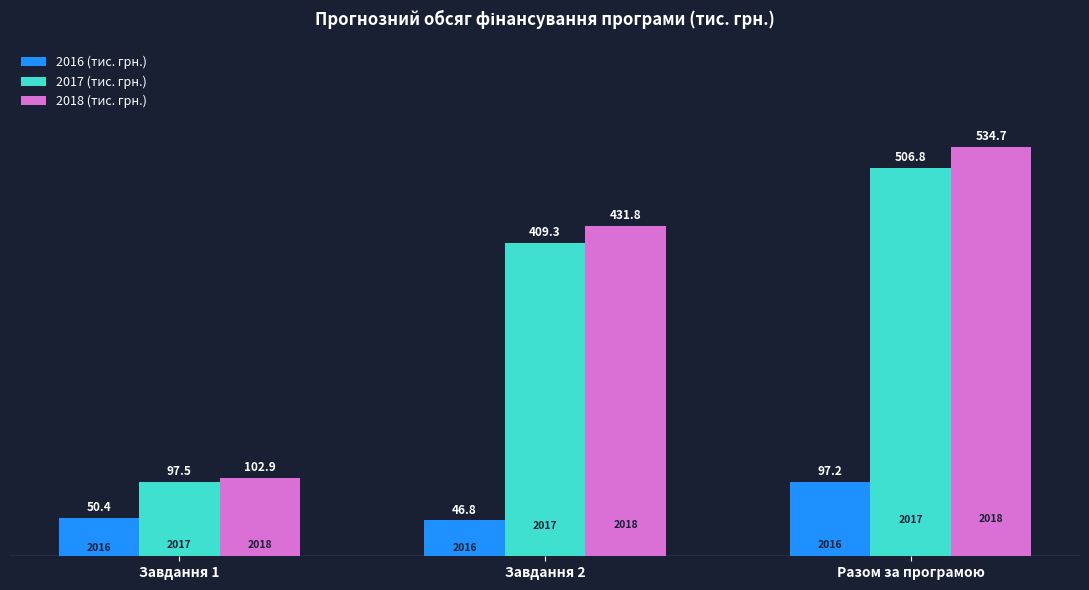

What is the label of the 3rd bar from the left?

Разом за програмою